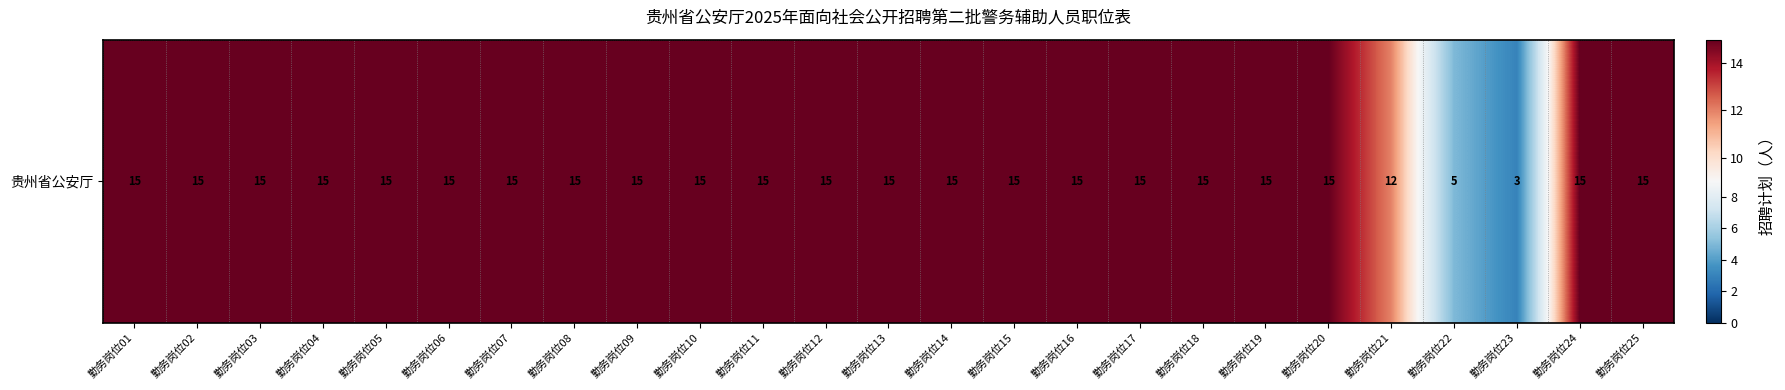

What is the ratio of the value at 勤务岗位25 to the value at 勤务岗位22?

3.0